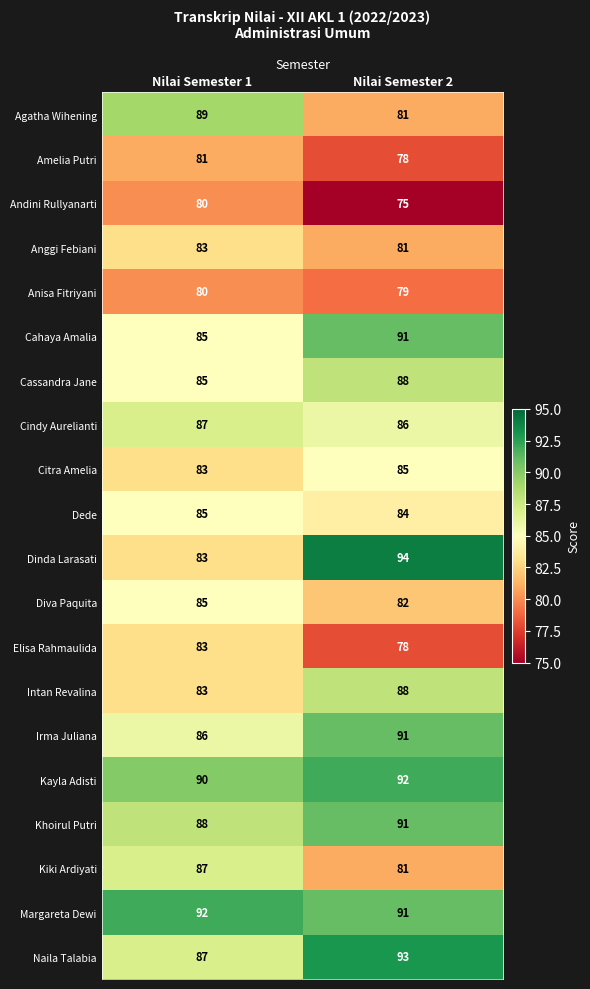

Which series has the largest range (max minus min)?

Dinda Larasati